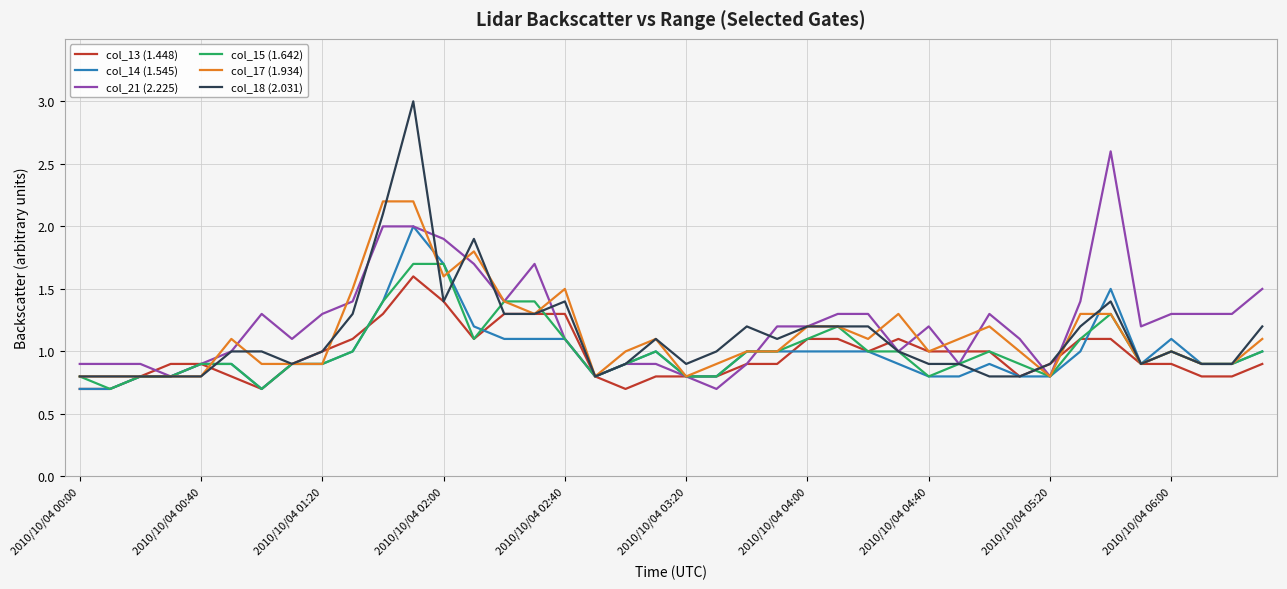

Which series ends up on top after the final intersection of col_18 (2.031) and col_17 (1.934)?

col_18 (2.031)